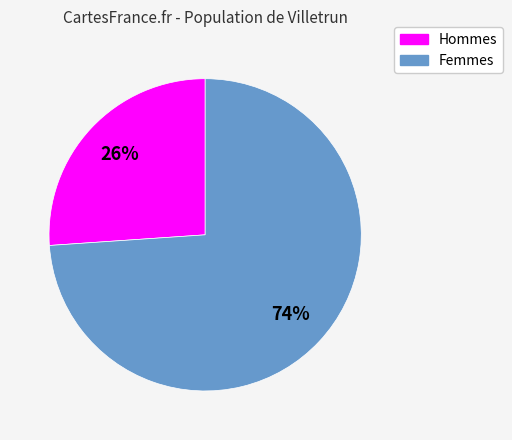

True or false: Femmes accounts for 64% of the total.

False